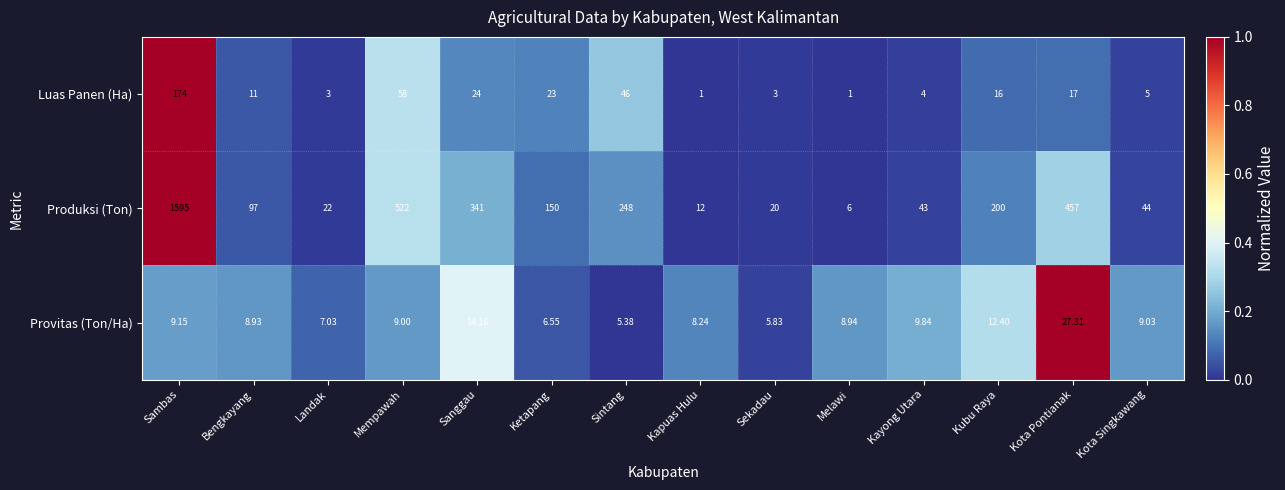

Rank the series by their maximum value, from lowest to highest.

Provitas (Ton/Ha), Luas Panen (Ha), Produksi (Ton)